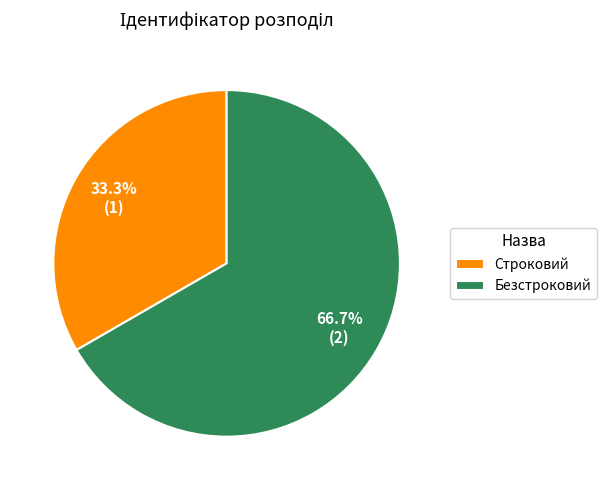

What is the total percentage of Строковий and Безстроковий?

100.0%